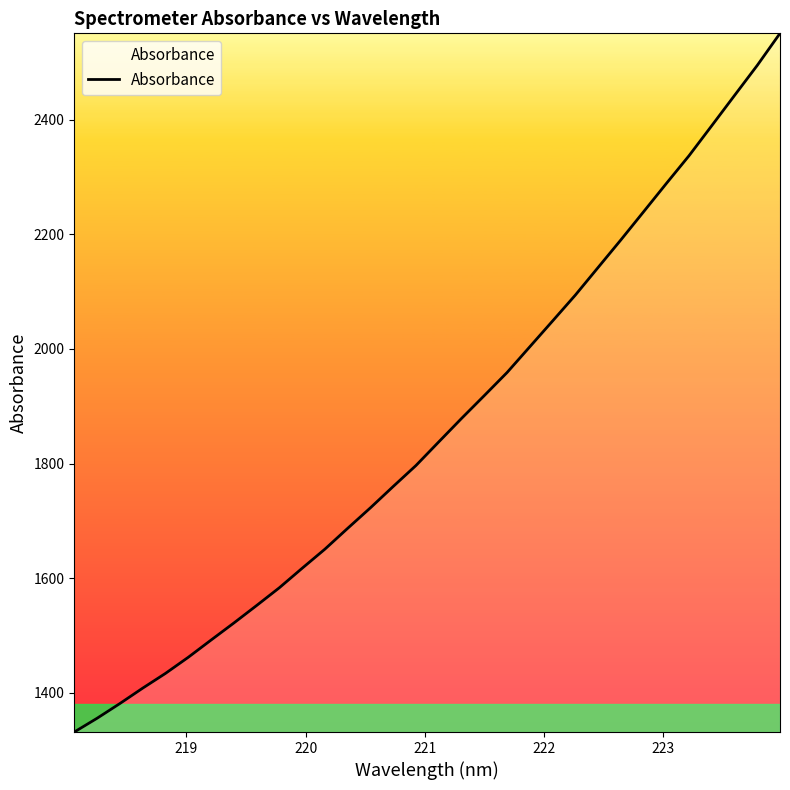

What is the greatest value displayed?

2550.7